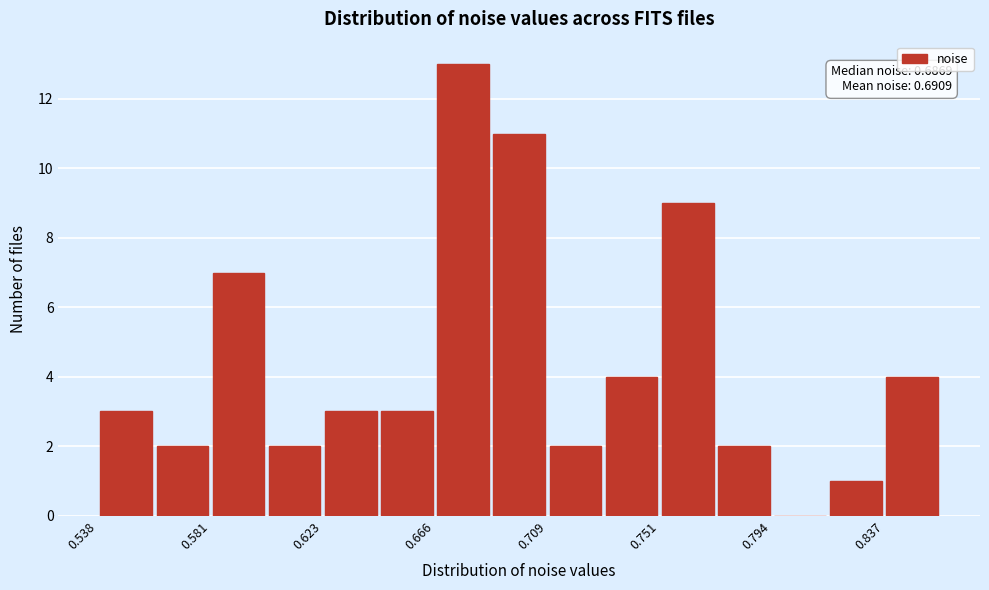

Which range on the x-axis has the tallest bar?

0.665 to 0.685